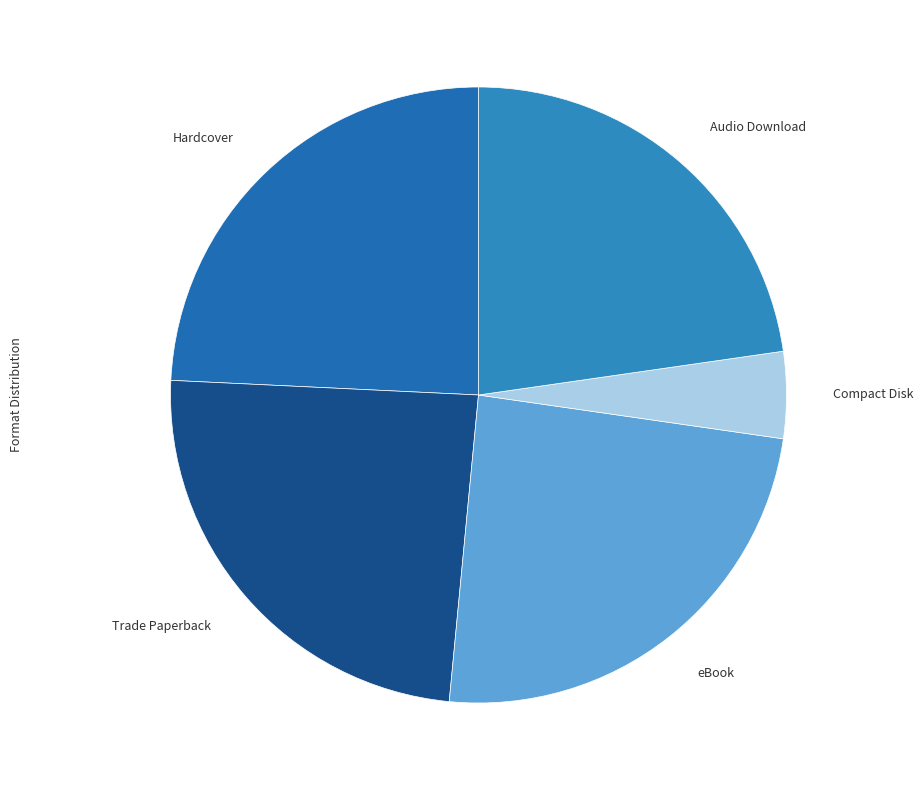

True or false: Audio Download accounts for 23% of the total.

True